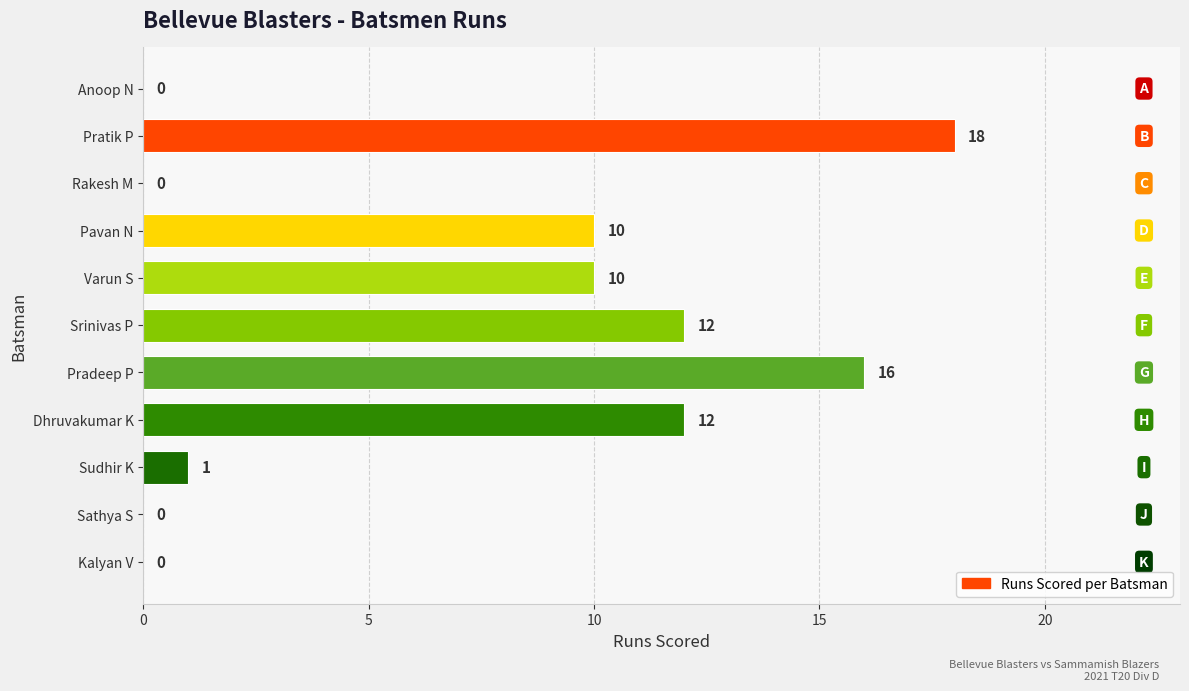

Reading top to bottom, transcribe all the data shown in this chart.

Anoop N=0	Pratik P=18	Rakesh M=0	Pavan N=10	Varun S=10	Srinivas P=12	Pradeep P=16	Dhruvakumar K=12	Sudhir K=1	Sathya S=0	Kalyan V=0